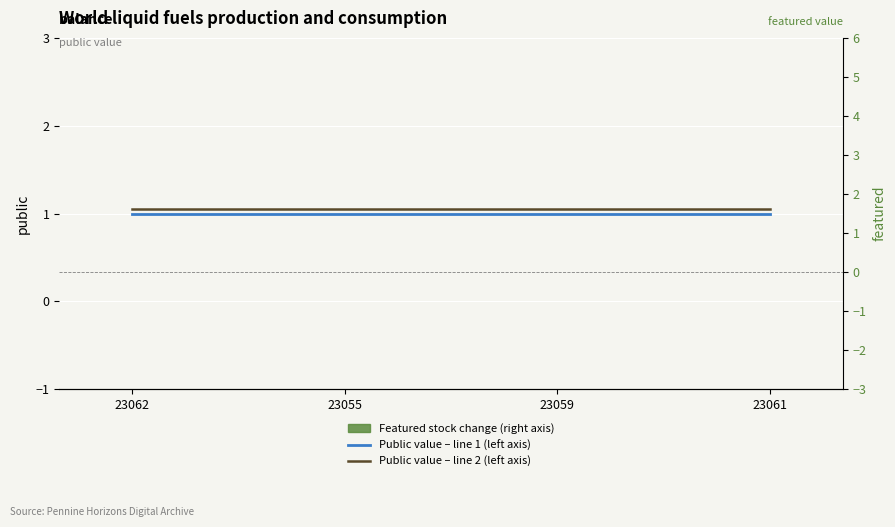

Reading left to right, list all the values displayed in this chart.

public (left axis): 23062=1.0	23055=1.0	23059=1.0	23061=1.0
featured line (left axis): 23062=1.1	23055=1.1	23059=1.1	23061=1.1
featured (right axis): 23062=0.0	23055=0.0	23059=0.0	23061=0.0